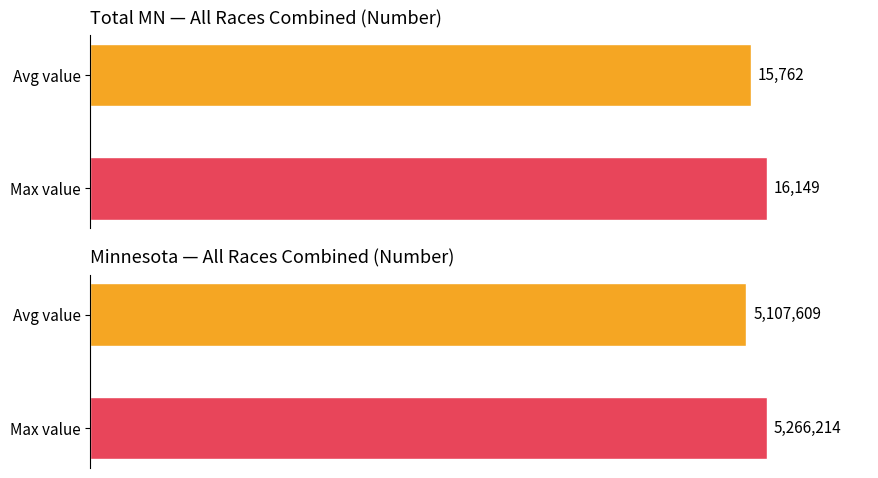

Where is Total MN nearest to the value 15955?

Avg value